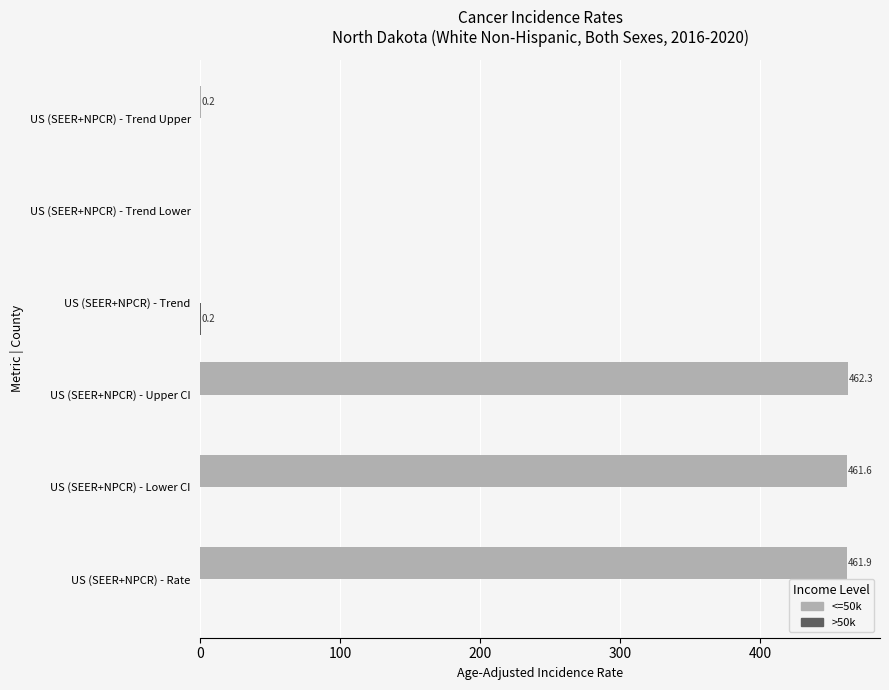

Is it true that <=50k equals 103.6 at US (SEER+NPCR) - Upper CI?

False